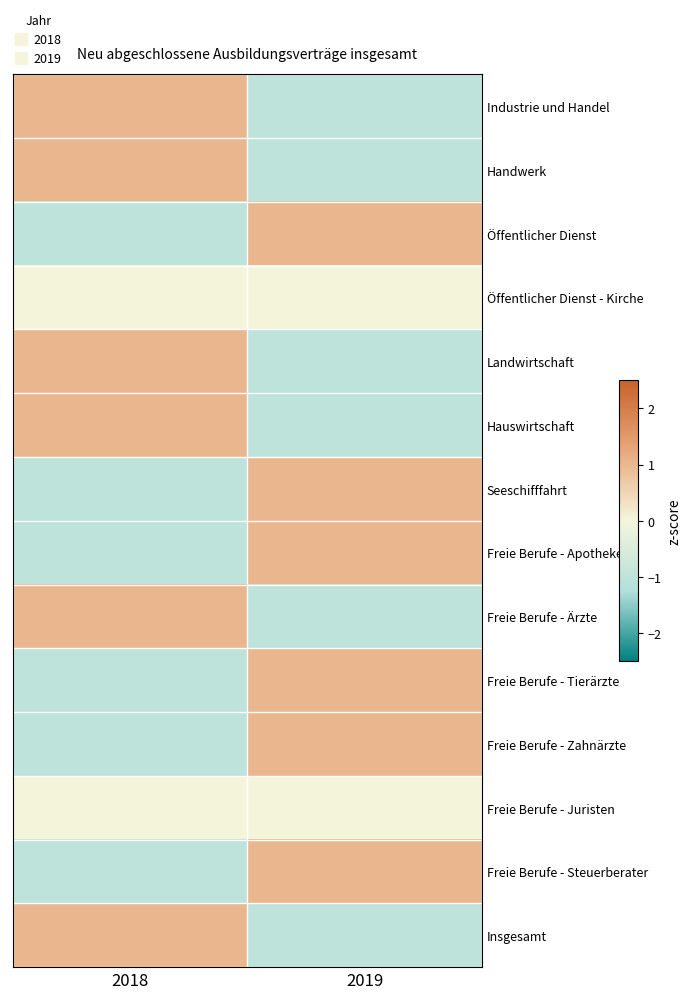

Reading right to left, list all the values displayed in this chart.

Industrie und Handel: 2019=-1.0	2018=1.0
Handwerk: 2019=-1.0	2018=1.0
Öffentlicher Dienst: 2019=1.0	2018=-1.0
Öffentlicher Dienst - Kirche: 2019=0.0	2018=0.0
Landwirtschaft: 2019=-1.0	2018=1.0
Hauswirtschaft: 2019=-1.0	2018=1.0
Seeschifffahrt: 2019=1.0	2018=-1.0
Freie Berufe - Apotheker: 2019=1.0	2018=-1.0
Freie Berufe - Ärzte: 2019=-1.0	2018=1.0
Freie Berufe - Tierärzte: 2019=1.0	2018=-1.0
Freie Berufe - Zahnärzte: 2019=1.0	2018=-1.0
Freie Berufe - Juristen: 2019=0.0	2018=0.0
Freie Berufe - Steuerberater: 2019=1.0	2018=-1.0
Insgesamt: 2019=-1.0	2018=1.0